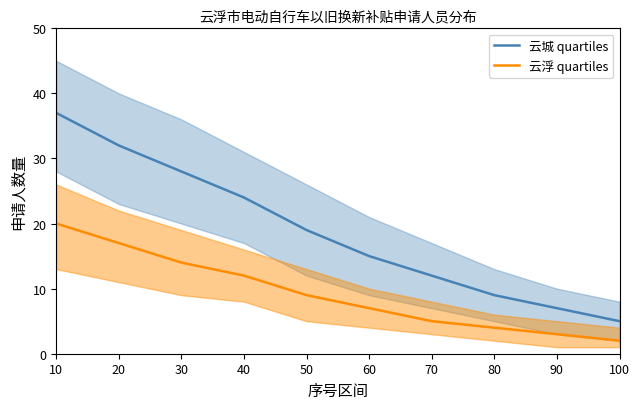

True or false: 云浮 quartiles has a value of 17 at 20.

True